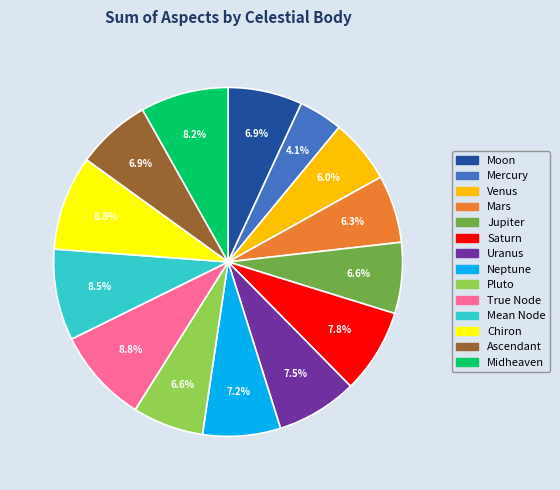

Which has a higher value, Neptune or Mean Node?

Mean Node